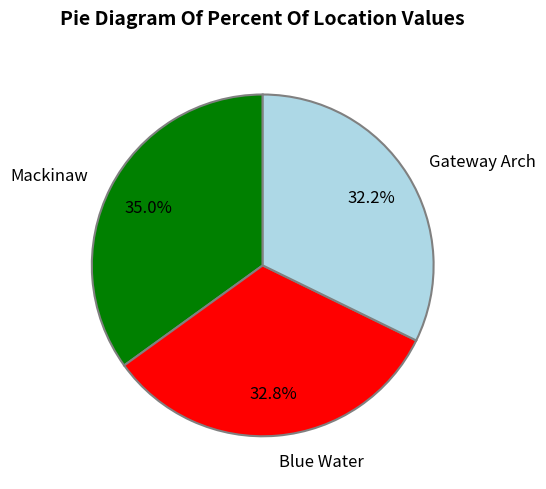

What percentage is the Gateway Arch slice, to the nearest percent?

32%